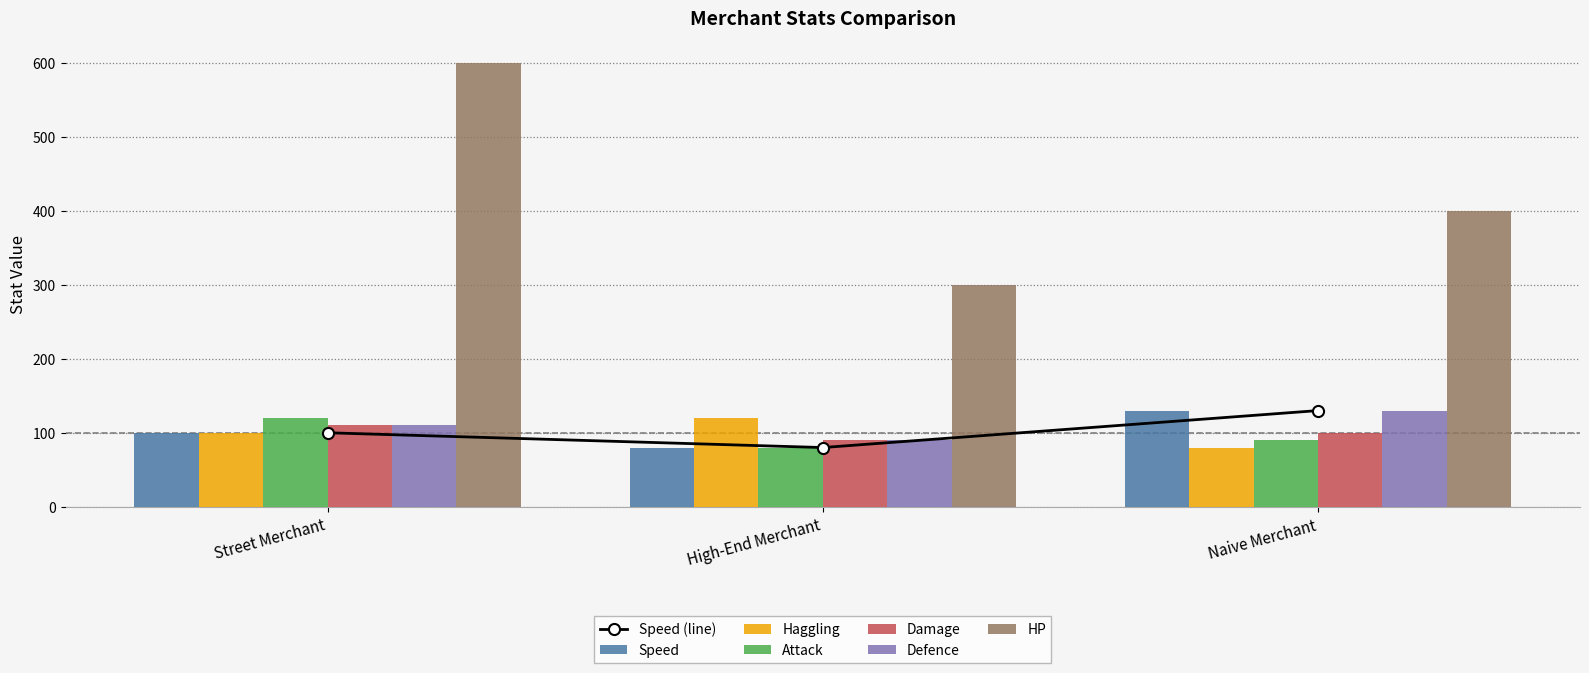

Where is HP nearest to the value 450?

Naive Merchant